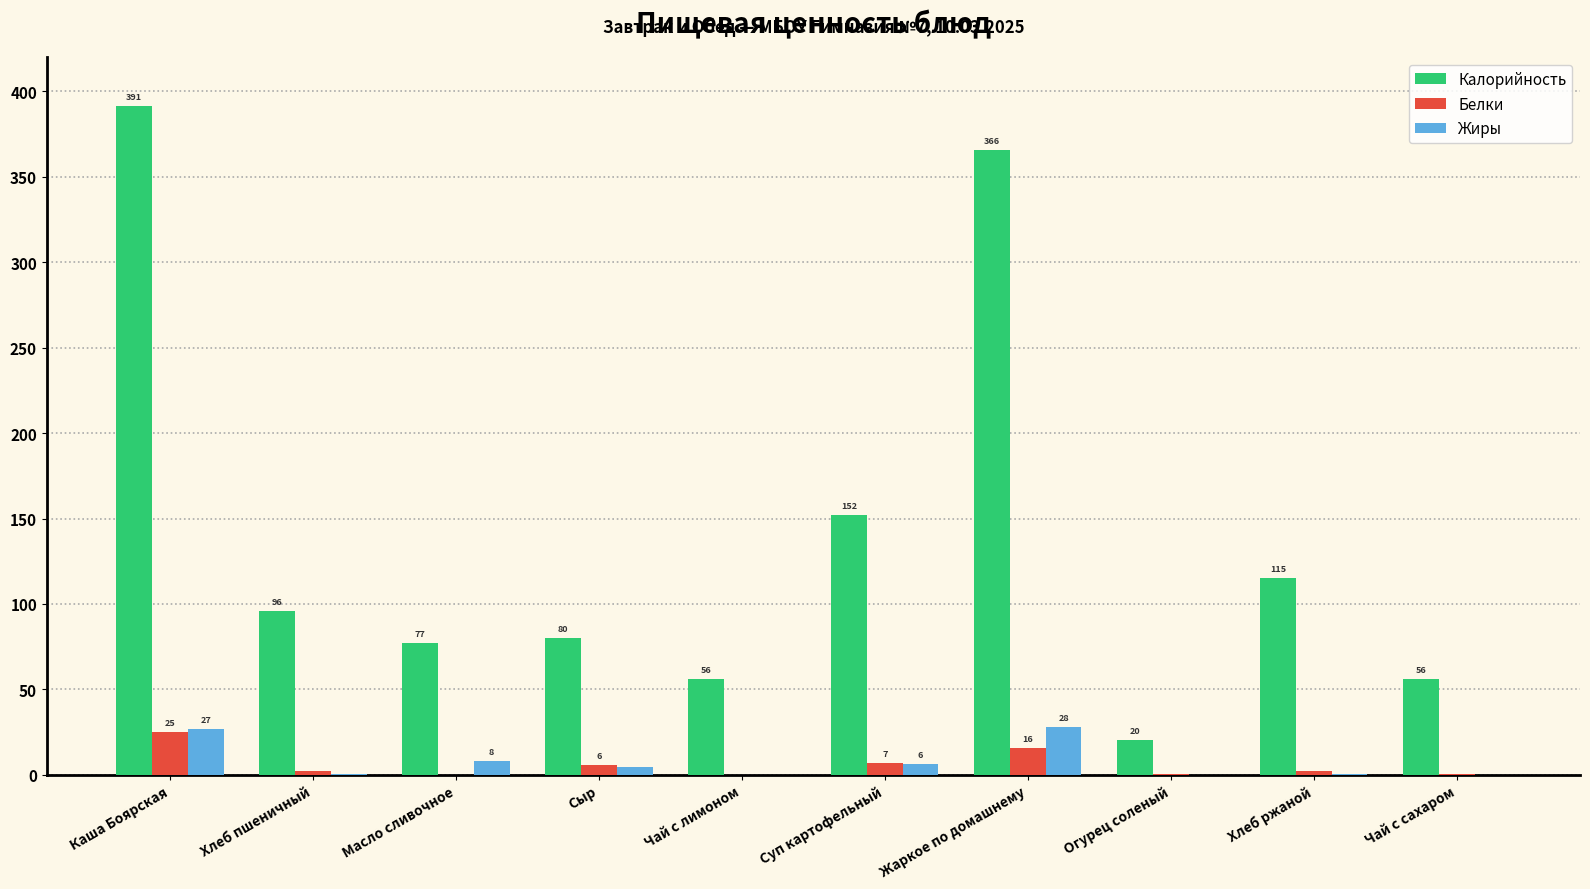

At which label does Калорийность first exceed 95?

Каша Боярская